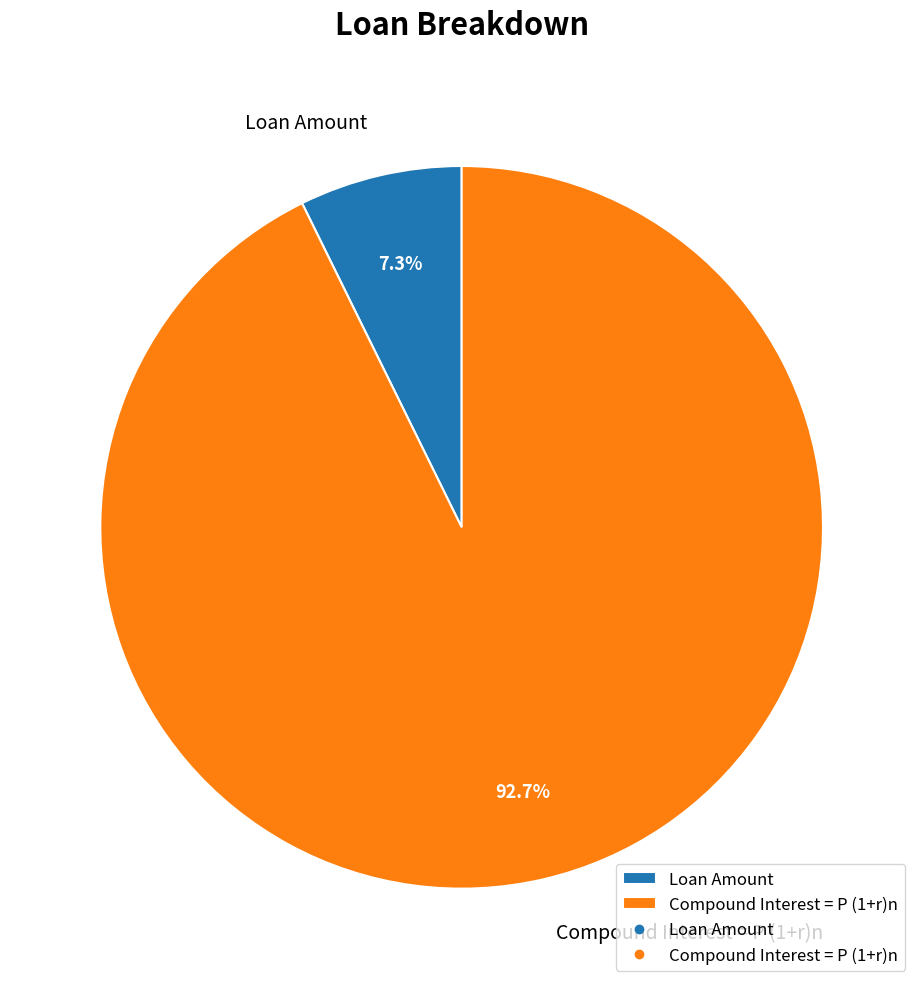

What is the largest slice in the pie chart?

Compound Interest = P (1+r)n